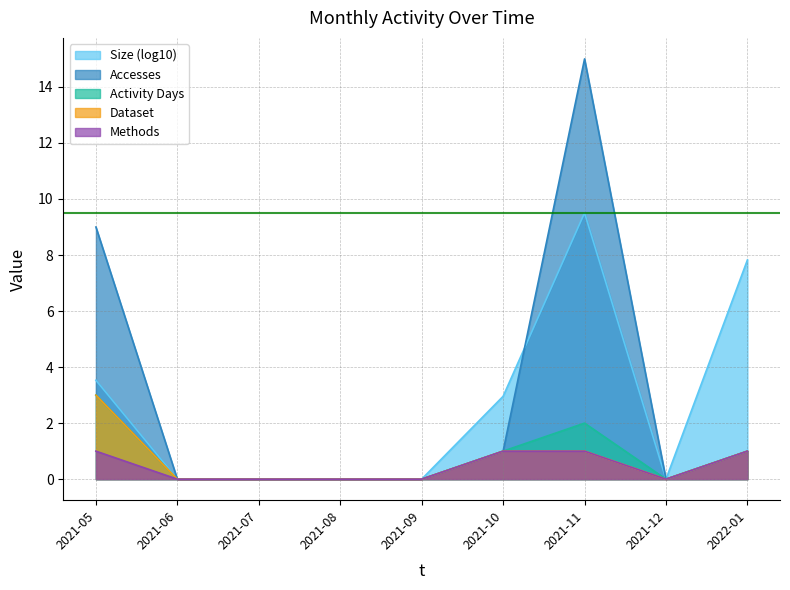

What is the difference between the second highest and minimum values in the Dataset series?

1.0